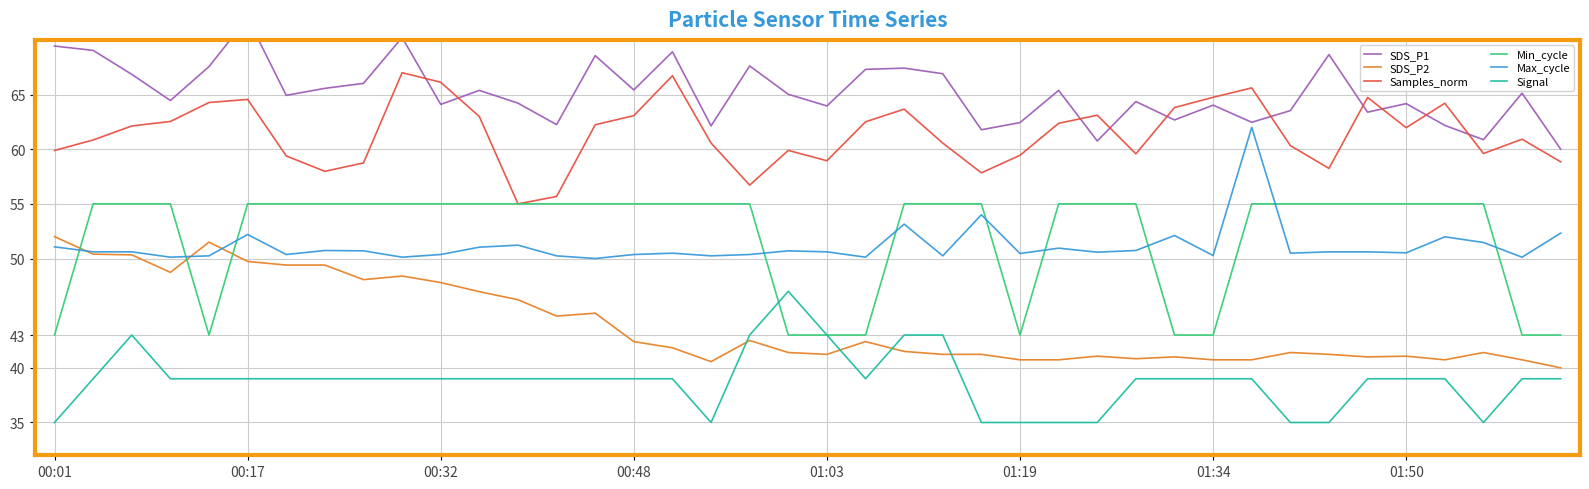

Is this an area chart (filled region under the line)?

No